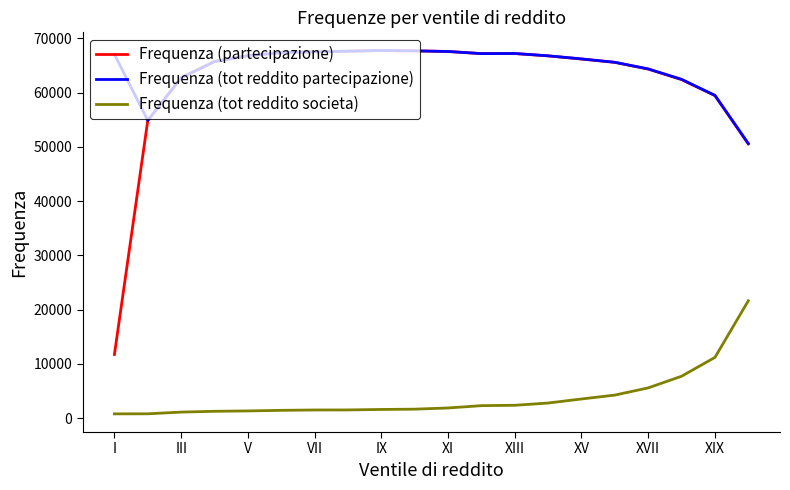

What is the maximum value shown in the chart?

67770